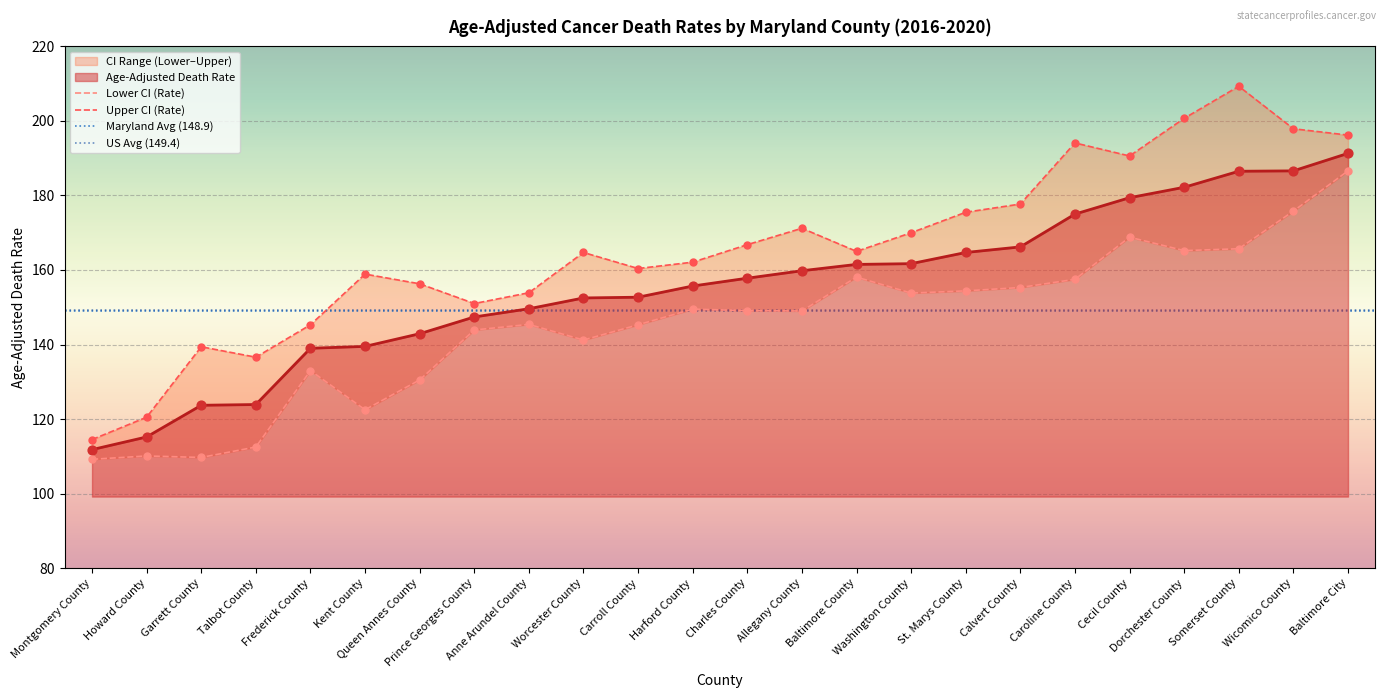

Is the value of Lower CI (Rate) at Allegany County greater than the value of Upper CI (Rate) at Charles County?

No